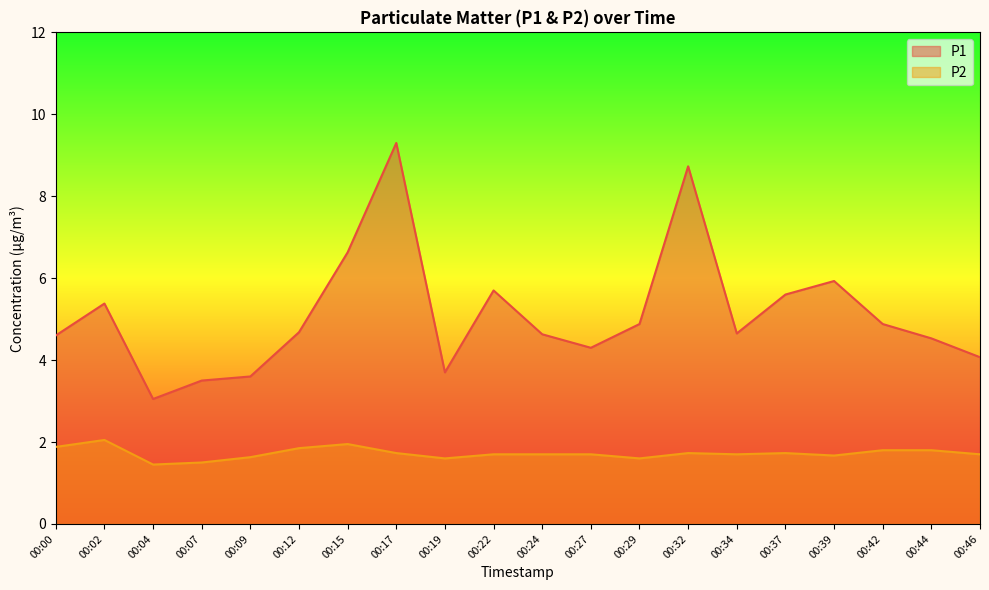

What is the difference between the P2 values at 00:07 and 00:46?

0.2